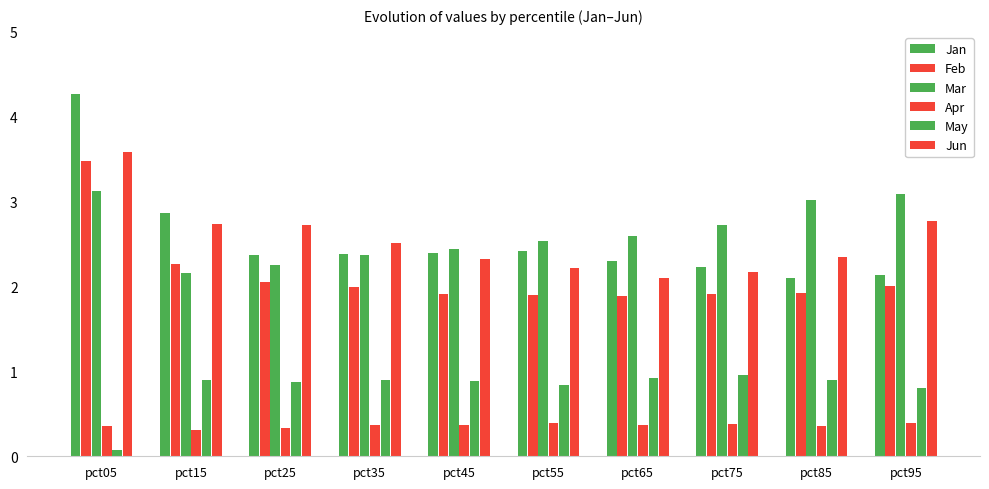

Which series has the largest total across all categories?

Mar